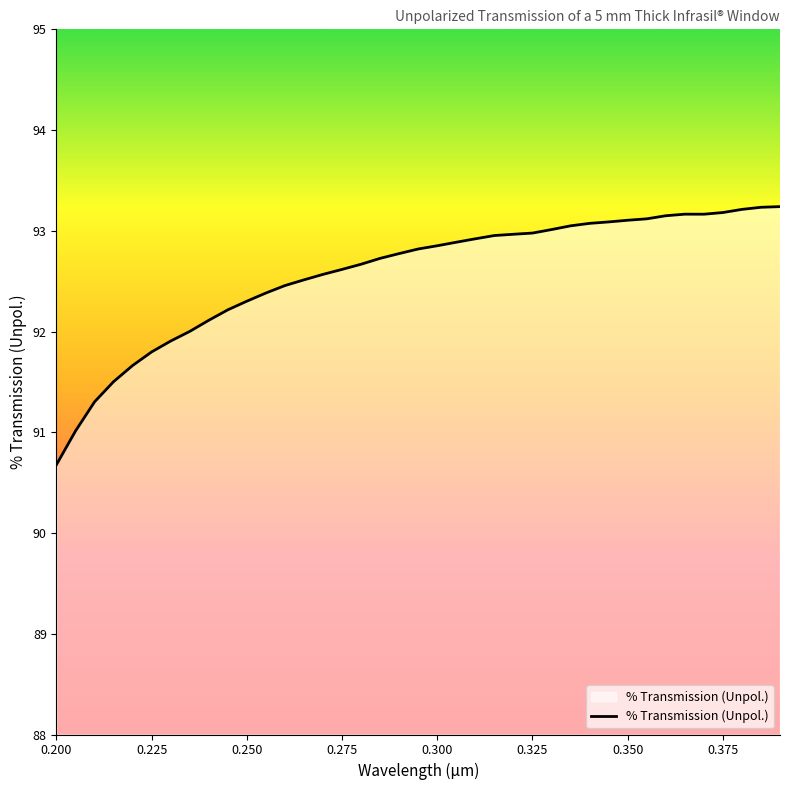

What is the minimum value shown in the chart?

90.7